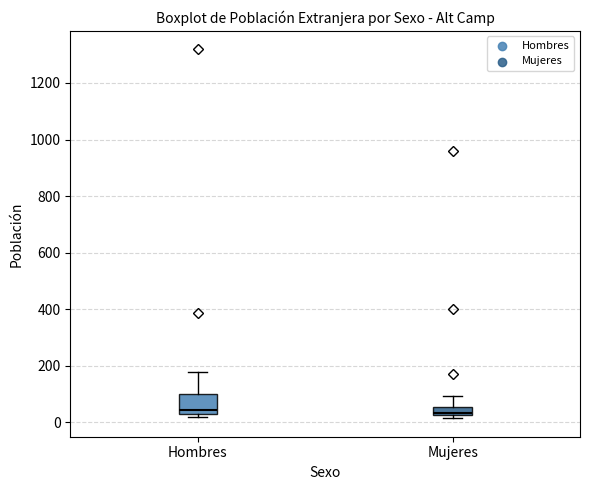

Comparing the boxes themselves (not the whiskers), which one is the tallest?

Hombres